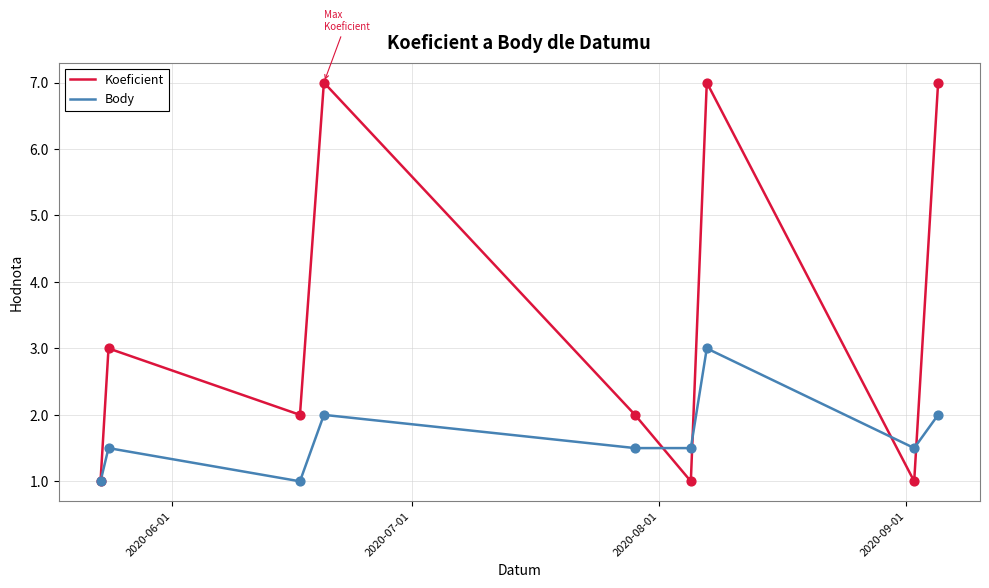

What are all the series names shown in the legend?

Koeficient, Body